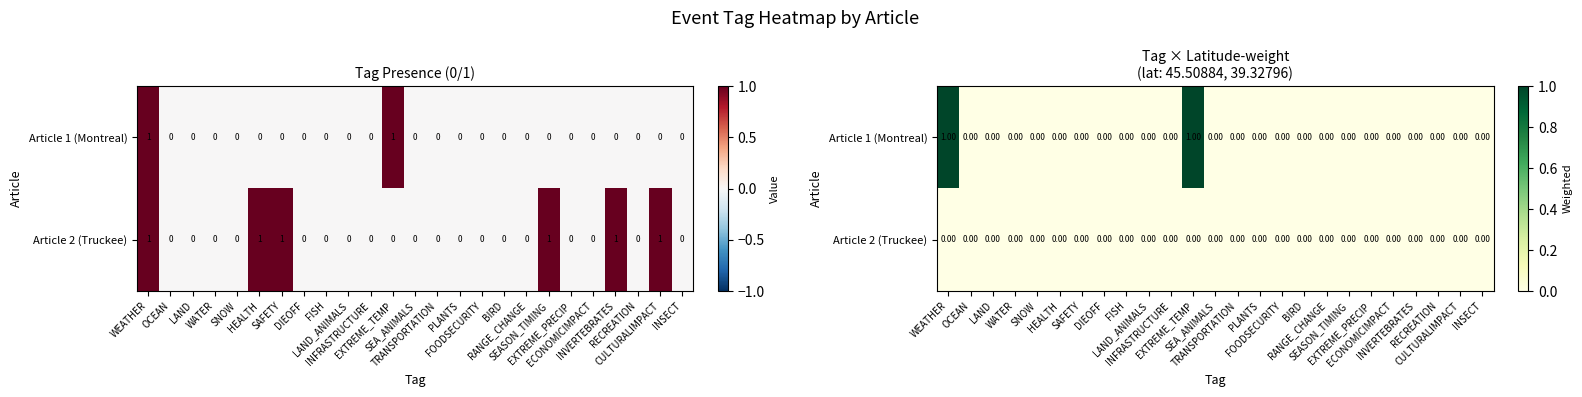

Rank the series at LAND from highest to lowest value.

Article 1 (Montreal), Article 2 (Truckee)